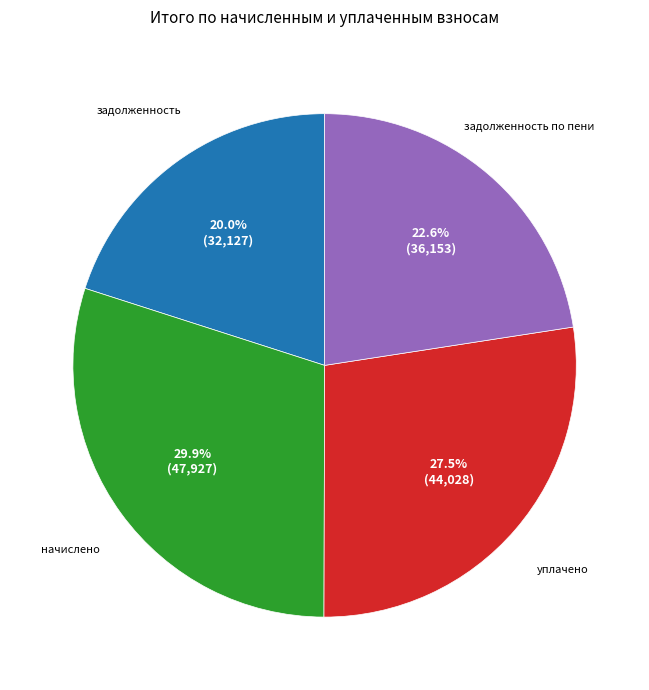

How many segments does this pie chart have?

4